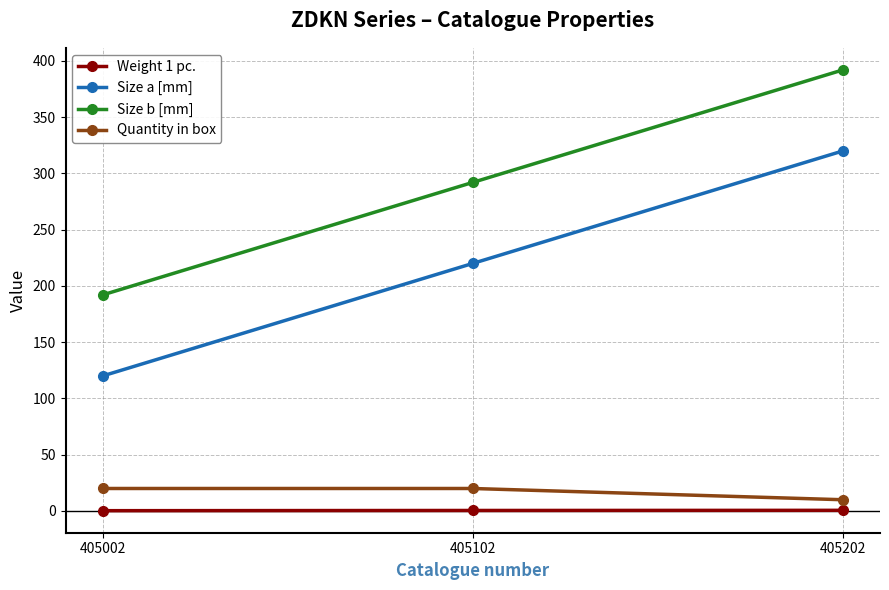

What is the value of the Size b [mm] point at the 2nd from the left?

292.0